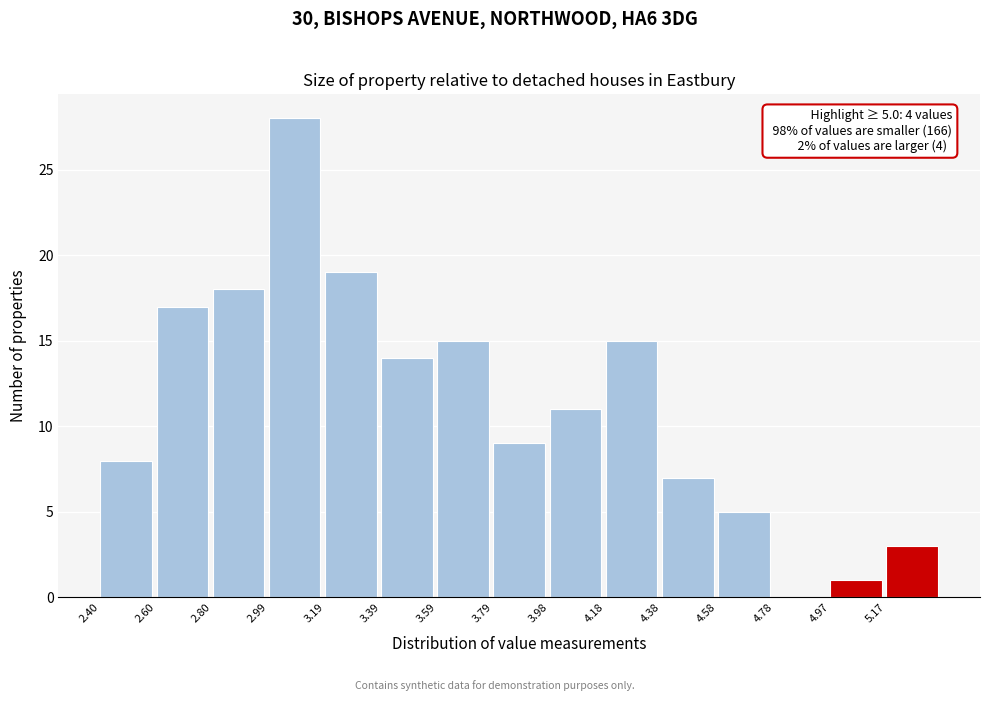

Which range on the x-axis has the tallest bar?

2.994 to 3.192